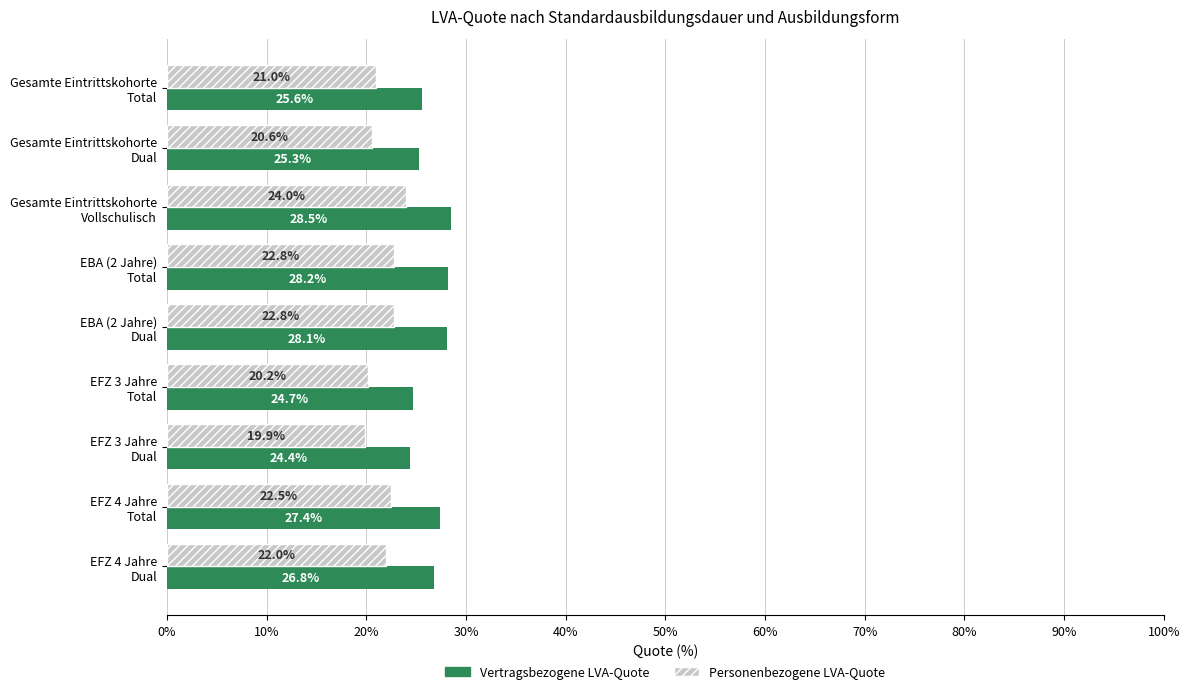

What is the difference between the maximum and minimum values in the Vertragsbezogene LVA-Quote series?

4.1